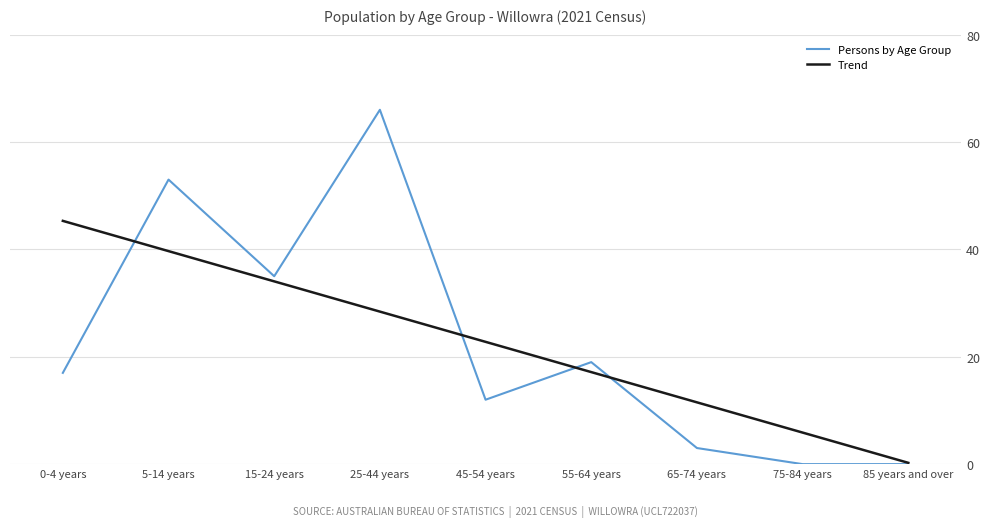

Reading left to right, transcribe all the data shown in this chart.

Persons by Age Group: 0-4 years=17.0	5-14 years=53.0	15-24 years=35.0	25-44 years=66.0	45-54 years=12.0	55-64 years=19.0	65-74 years=3.0	75-84 years=0.0	85 years and over=0.0
Trend: 0-4 years=45.3	5-14 years=39.7	15-24 years=34.0	25-44 years=28.4	45-54 years=22.8	55-64 years=17.1	65-74 years=11.5	75-84 years=5.9	85 years and over=0.2